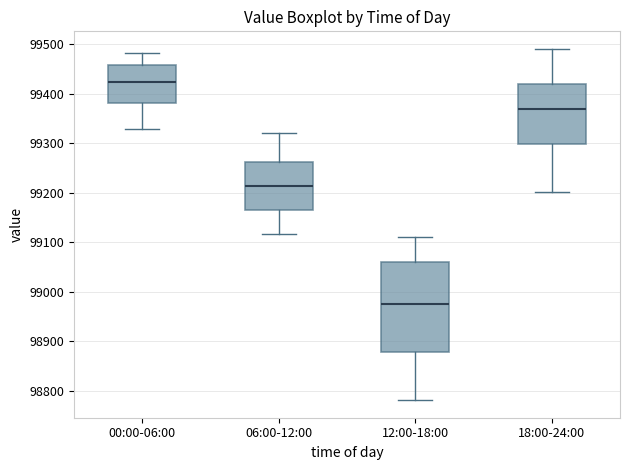

Reading left to right, transcribe this box plot: for each box, give where its median line is, the range the box spans, and where its two whiskers end, as read against the y-axis. The values are not printed on the chart, so give them approximately, as read against the axis.

00:00-06:00: median 99420, box 99380 to 99460, whiskers 99330 to 99480
06:00-12:00: median 99210, box 99160 to 99260, whiskers 99120 to 99320
12:00-18:00: median 98980, box 98880 to 99060, whiskers 98780 to 99110
18:00-24:00: median 99370, box 99300 to 99420, whiskers 99200 to 99490